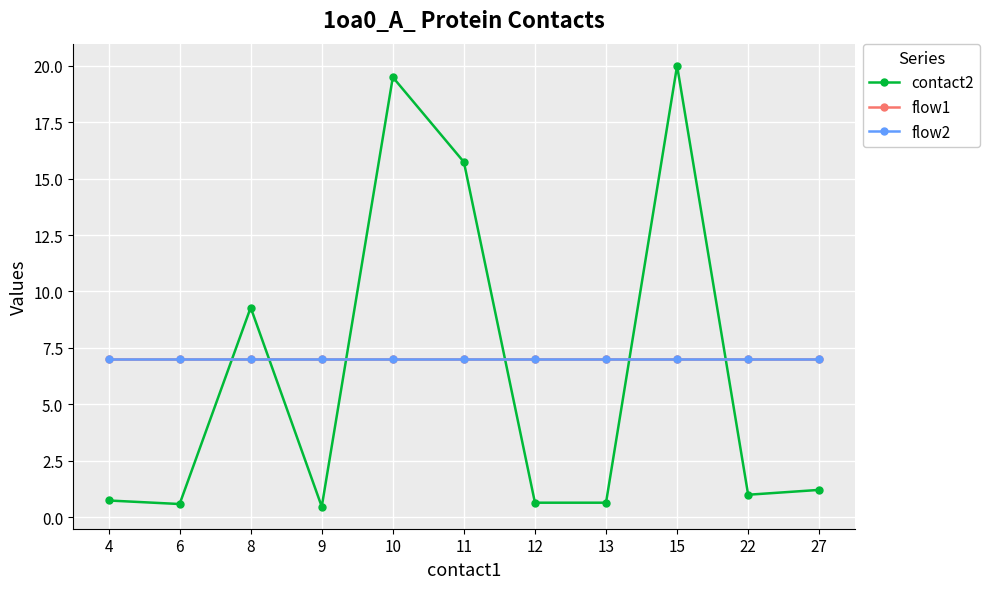

What is the approximate value of flow2 at 15?

7.0